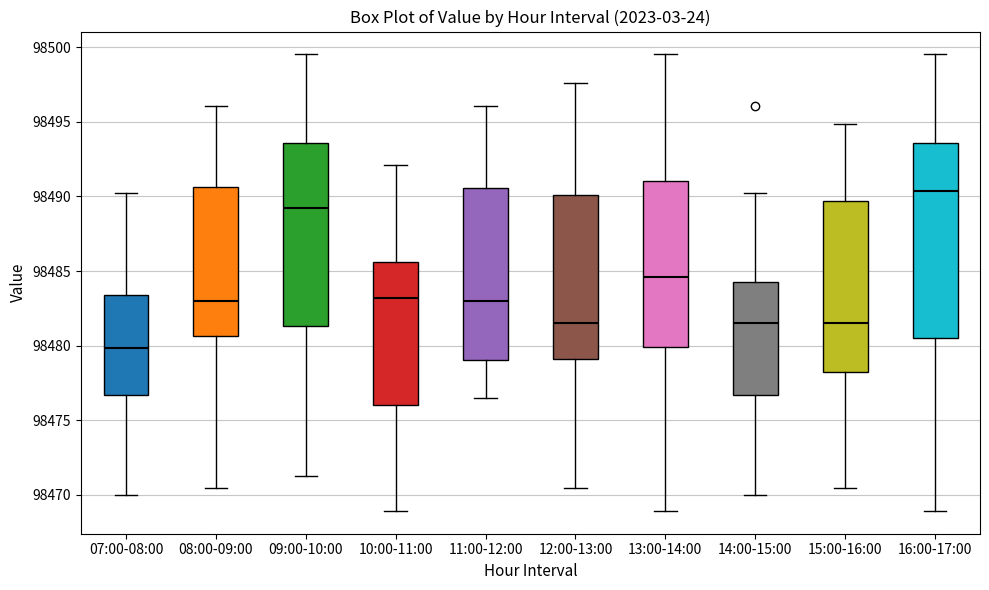

Which box has the lowest median line?

07:00-08:00